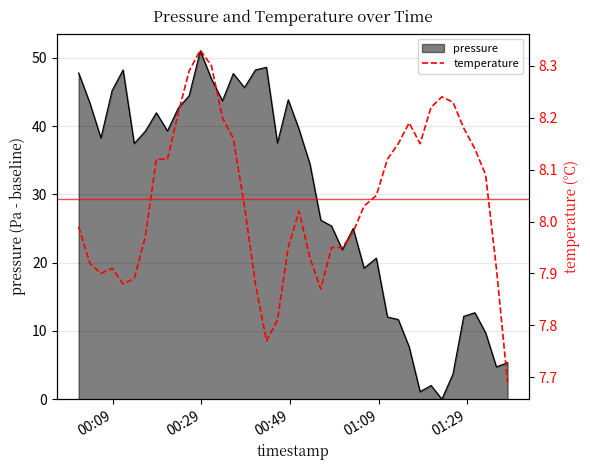

What is the maximum value for pressure?

51.0